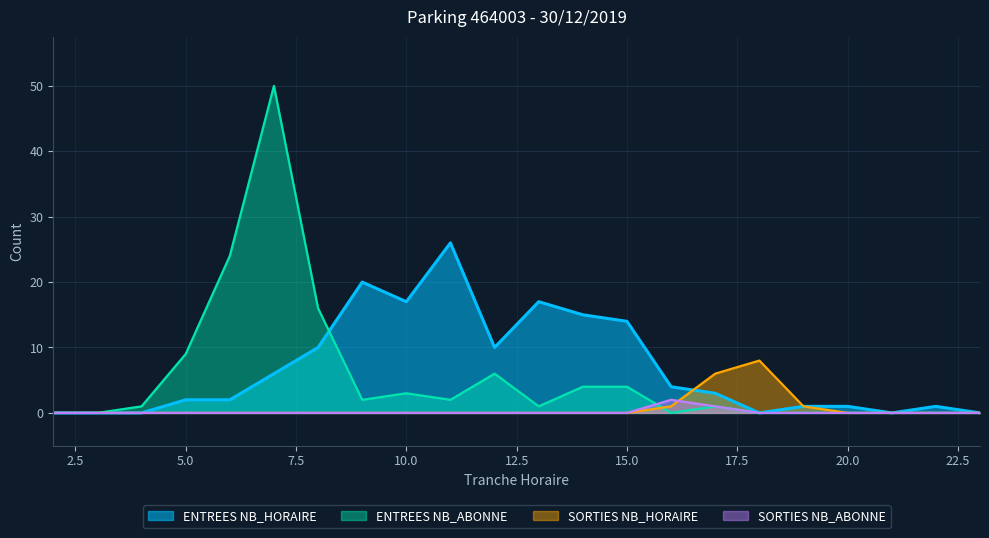

Reading left to right, list all the values displayed in this chart.

ENTREES NB_HORAIRE: 2=0	3=0	4=0	5=2	6=2	7=6	8=10	9=20	10=17	11=26	12=10	13=17	14=15	15=14	16=4	17=3	18=0	19=1	20=1	21=0	22=1	23=0
ENTREES NB_ABONNE: 2=0	3=0	4=1	5=9	6=24	7=50	8=16	9=2	10=3	11=2	12=6	13=1	14=4	15=4	16=0	17=1	18=0	19=0	20=0	21=0	22=0	23=0
SORTIES NB_HORAIRE: 2=0	3=0	4=0	5=0	6=0	7=0	8=0	9=0	10=0	11=0	12=0	13=0	14=0	15=0	16=1	17=6	18=8	19=1	20=0	21=0	22=0	23=0
SORTIES NB_ABONNE: 2=0	3=0	4=0	5=0	6=0	7=0	8=0	9=0	10=0	11=0	12=0	13=0	14=0	15=0	16=2	17=1	18=0	19=0	20=0	21=0	22=0	23=0